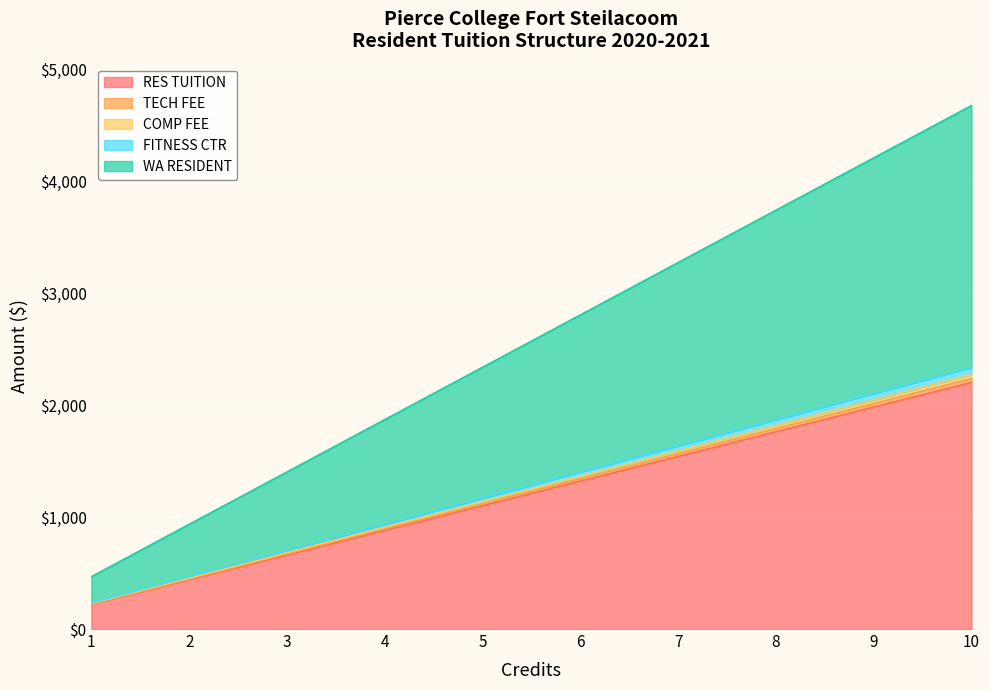

Does the chart display data point markers on the line(s)?

No